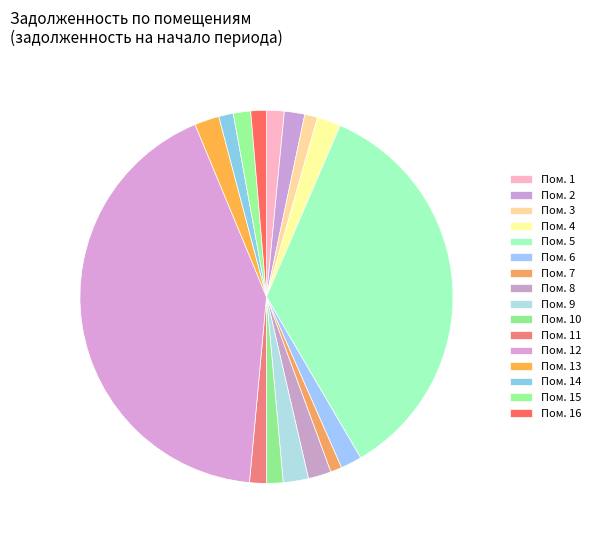

How many segments does this pie chart have?

16